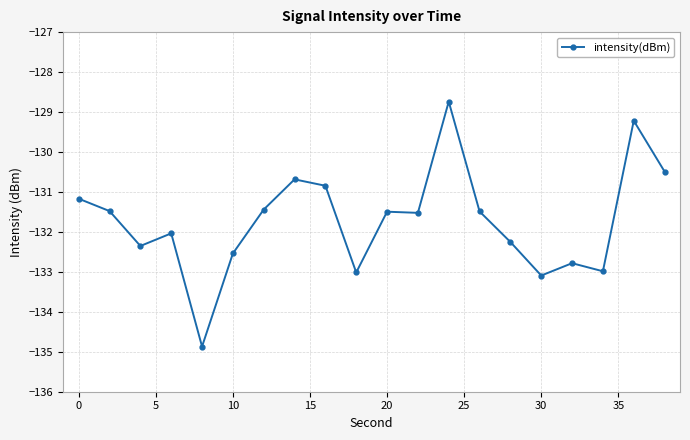

Reading right to left, list all the values displayed in this chart.

-130.5	-129.2	-133.0	-132.8	-133.1	-132.3	-131.5	-128.7	-131.5	-131.5	-133.0	-130.8	-130.7	-131.4	-132.5	-134.9	-132.0	-132.4	-131.5	-131.2